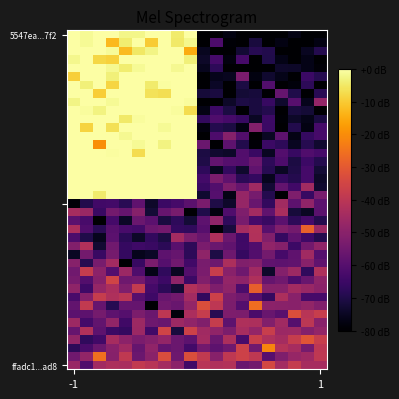

Which series has the widest spread of values?

5547ea...7f2